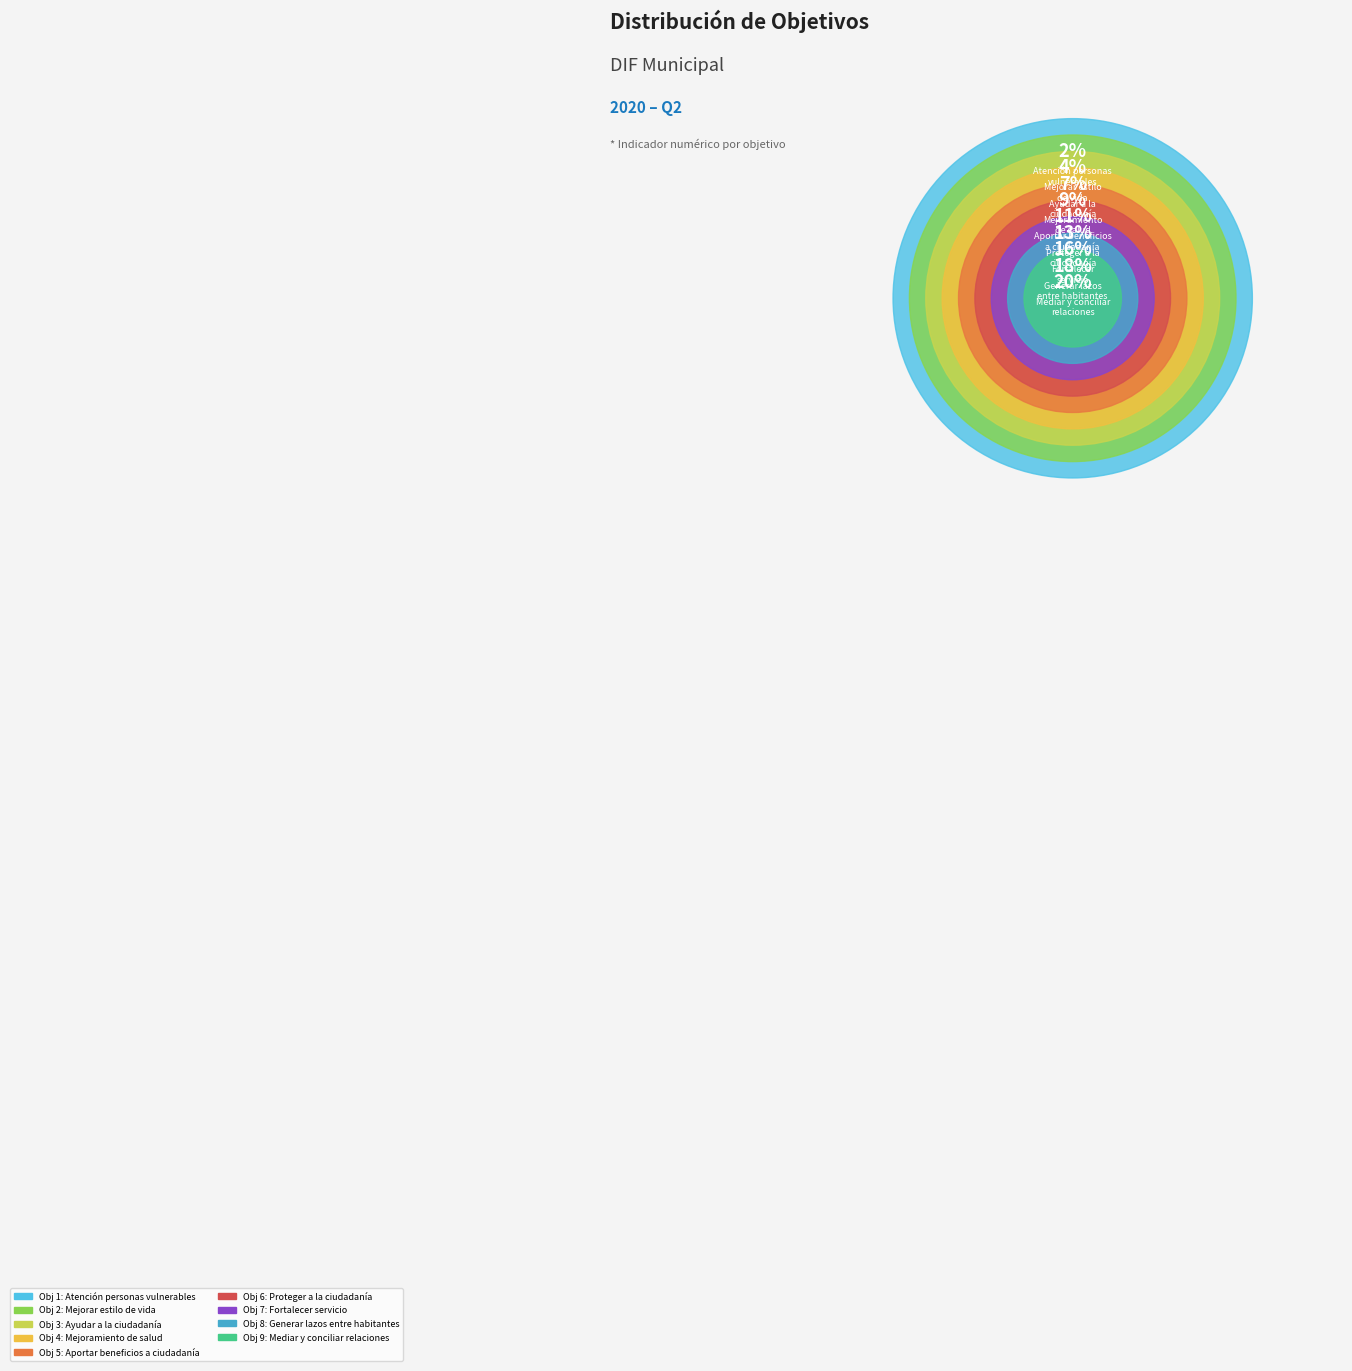

Rank the categories by value from highest to lowest.

mediar y conciliar relaciones entre padres, generar lazos entre los habitantes, fortalecer el servicio de los ciudadanos, Proteger a la ciudadania, aportar beneficios ala ciudadania, colaborar en el mejoramiento de su salud, Ayudar ala ciudadania, Mejorar estilo de vida de los habitantes, Dar atencion eficiente alas personas vulnerables